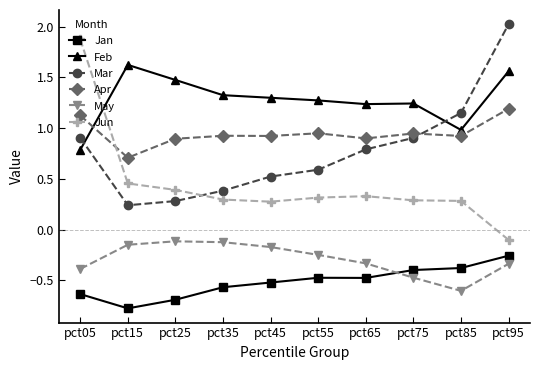

At which category is the sum across all series the highest?

pct95